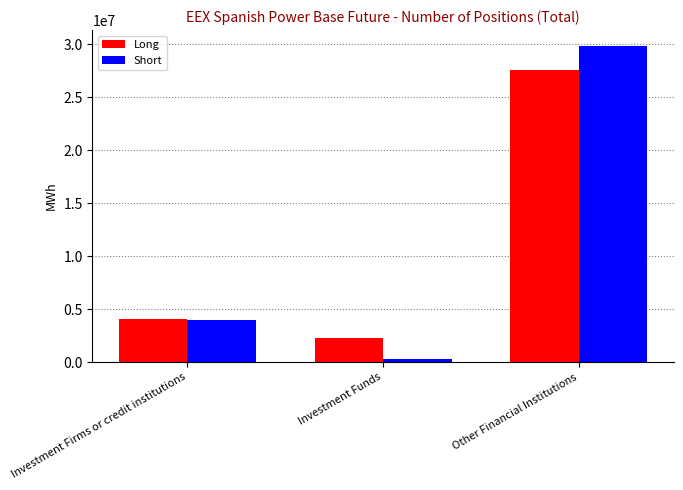

Between Investment Funds and Other Financial Institutions, which series saw the biggest shift?

Short